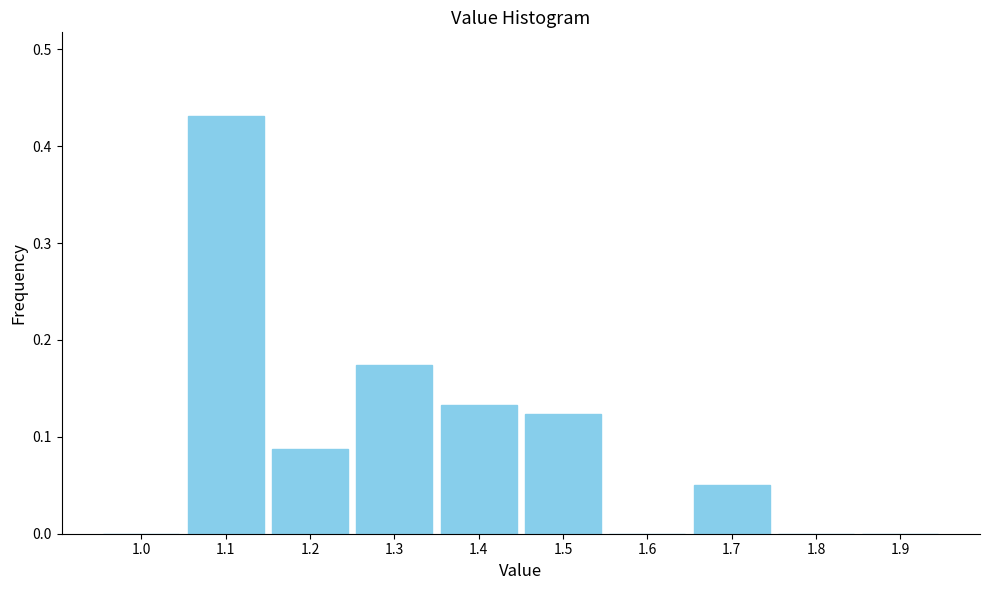

The value at 1.9 is -0.2. True or false?

False